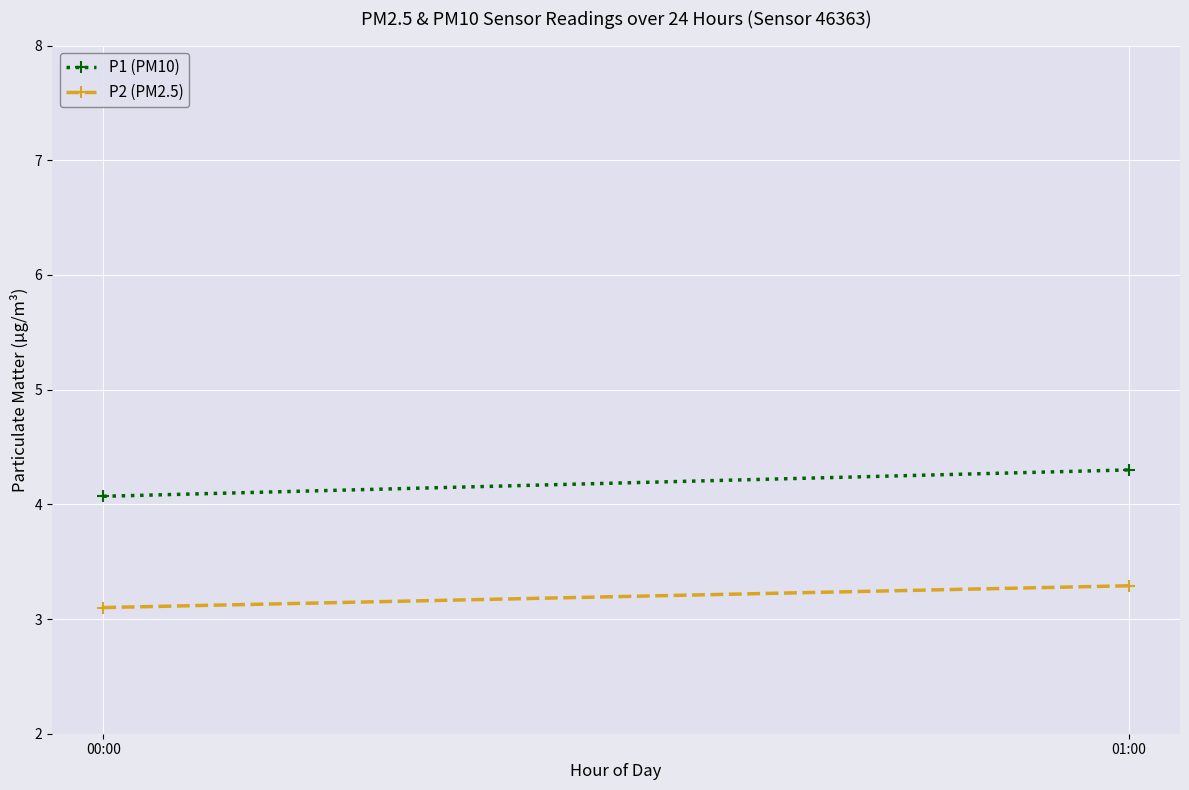

What is the label of the 1st point from the right?

01:00